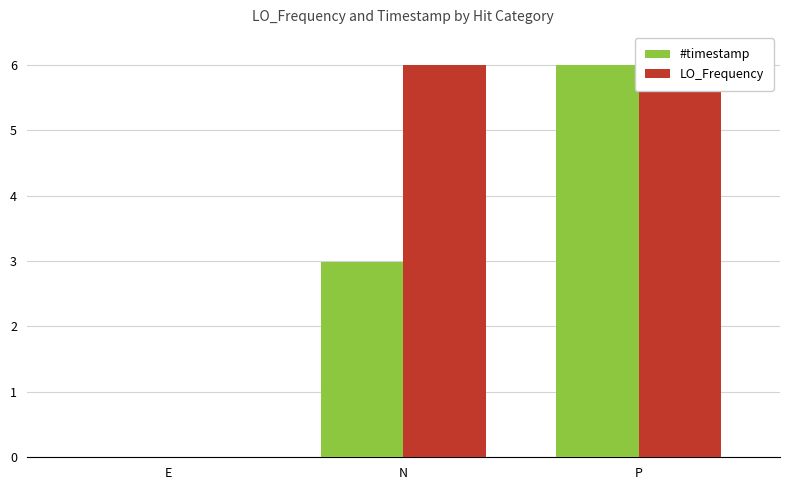

The value of LO_Frequency at N is 6.0. True or false?

True